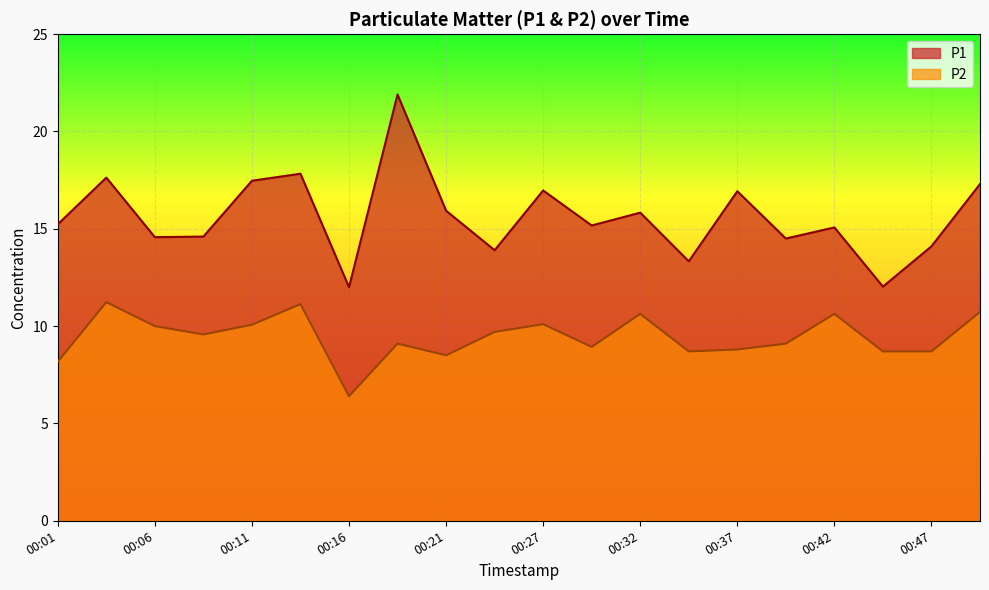

What is the smallest value displayed?

6.4